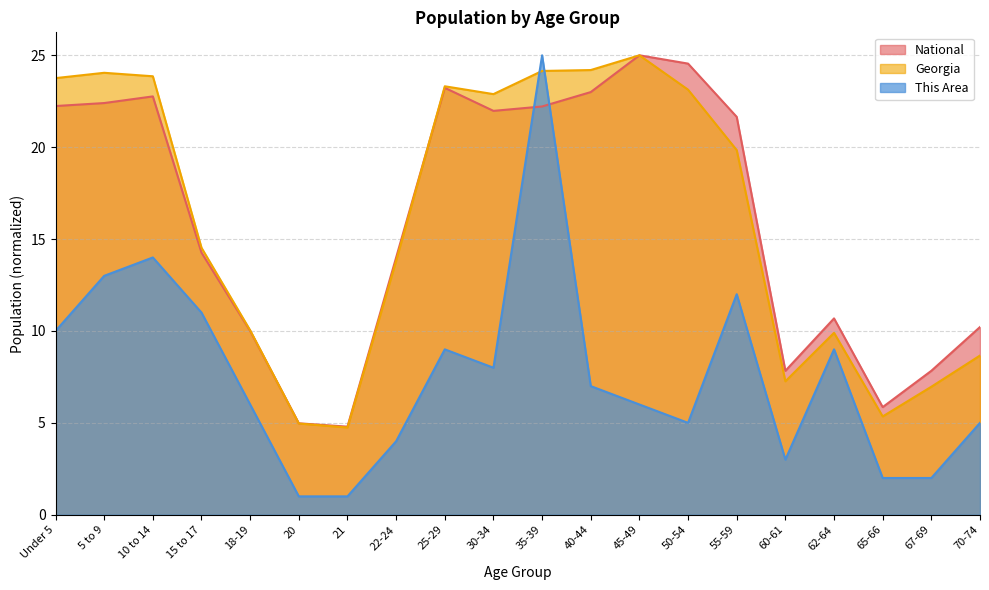

Where do National and Georgia first cross each other?

18-19 and 20